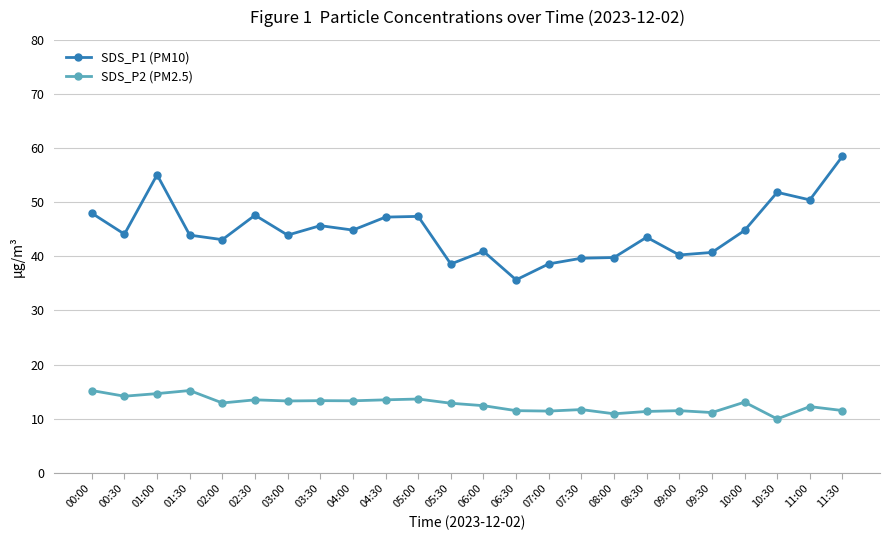

What is the difference between the SDS_P1 (PM10) values at 09:00 and 01:00?

14.8